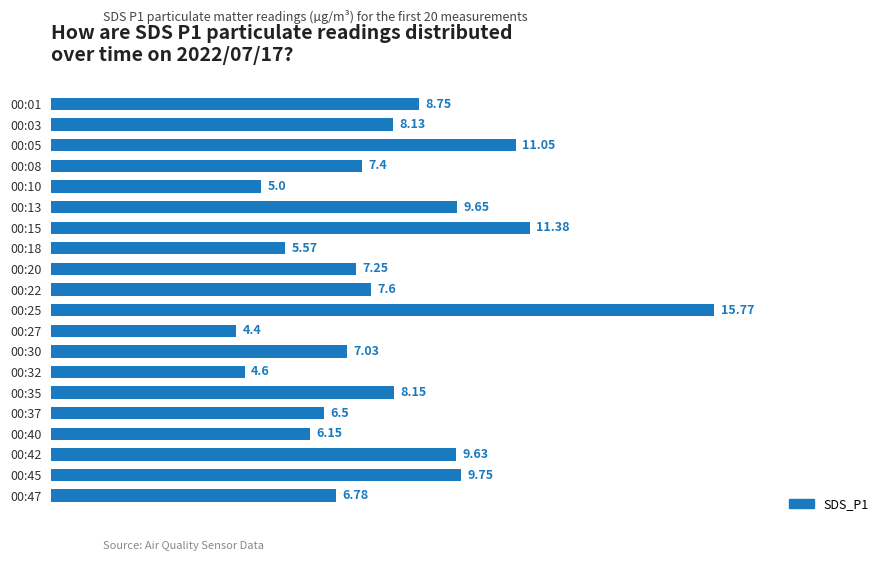

List the labels in order of value, largest first.

00:25, 00:15, 00:05, 00:45, 00:13, 00:42, 00:01, 00:35, 00:03, 00:22, 00:08, 00:20, 00:30, 00:47, 00:37, 00:40, 00:18, 00:10, 00:32, 00:27